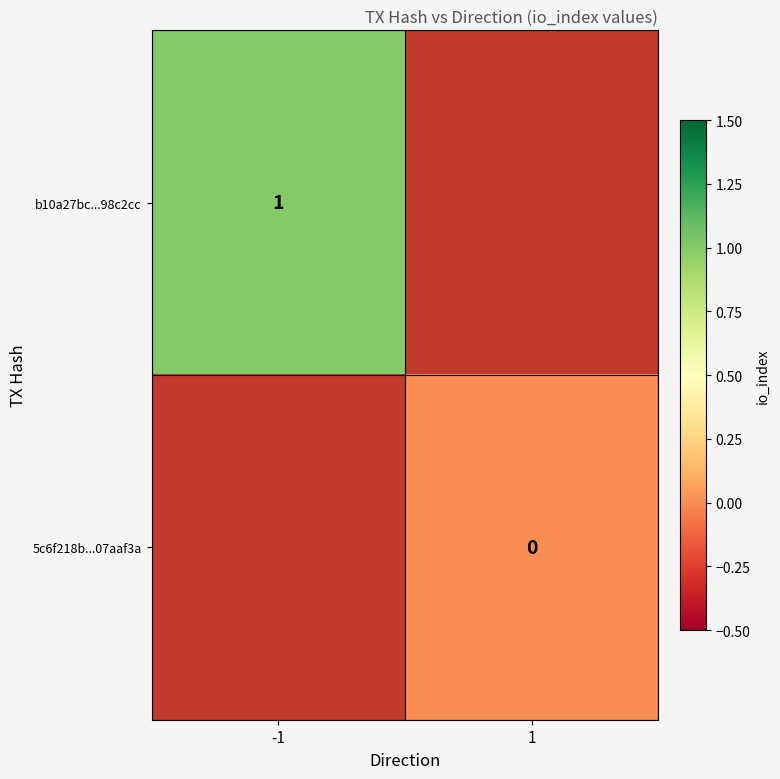

What is the maximum value for b10a27bc...98c2cc?

1.0